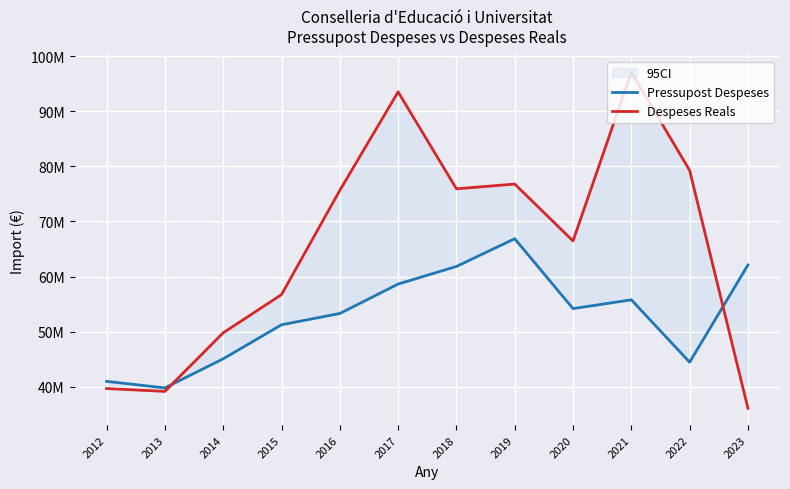

Which series has the largest range (max minus min)?

Despeses Reals